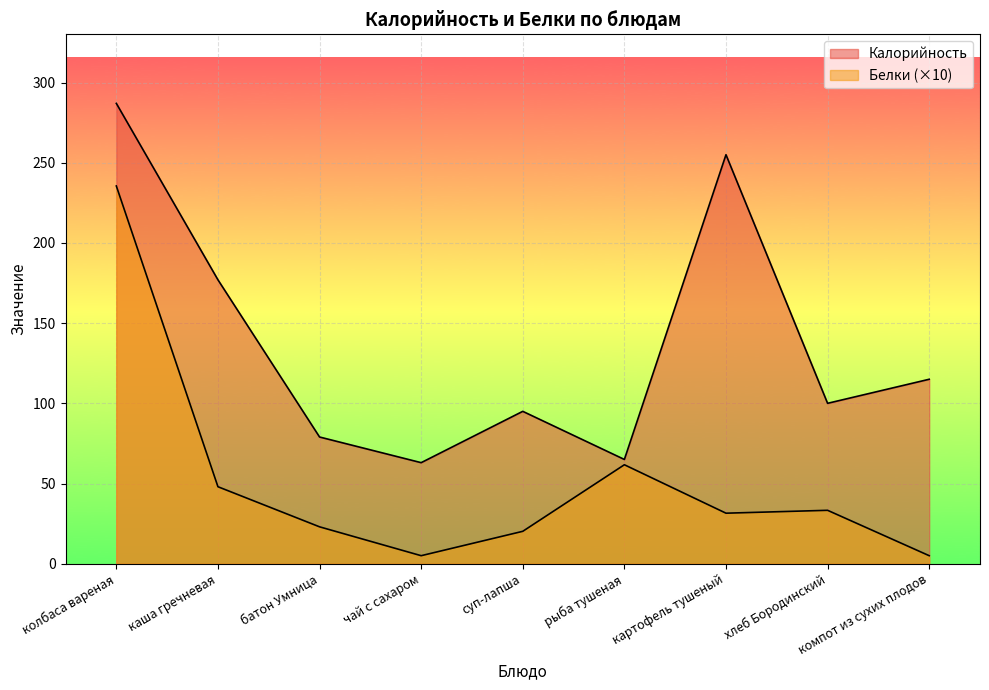

Reading left to right, what are all the values shown in this chart?

Калорийность: 287.0	177.0	79.0	63.0	95.0	65.0	255.0	100.0	115.0
Белки: 235.5	48.0	23.0	5.0	20.2	61.7	31.5	33.3	5.0